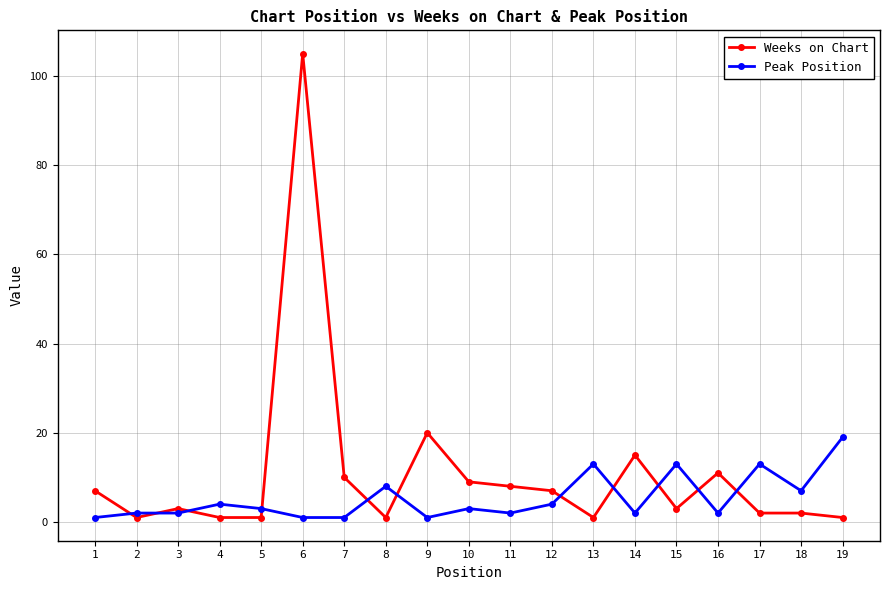

True or false: Peak Position has more than 2 points higher than both neighbors.

True